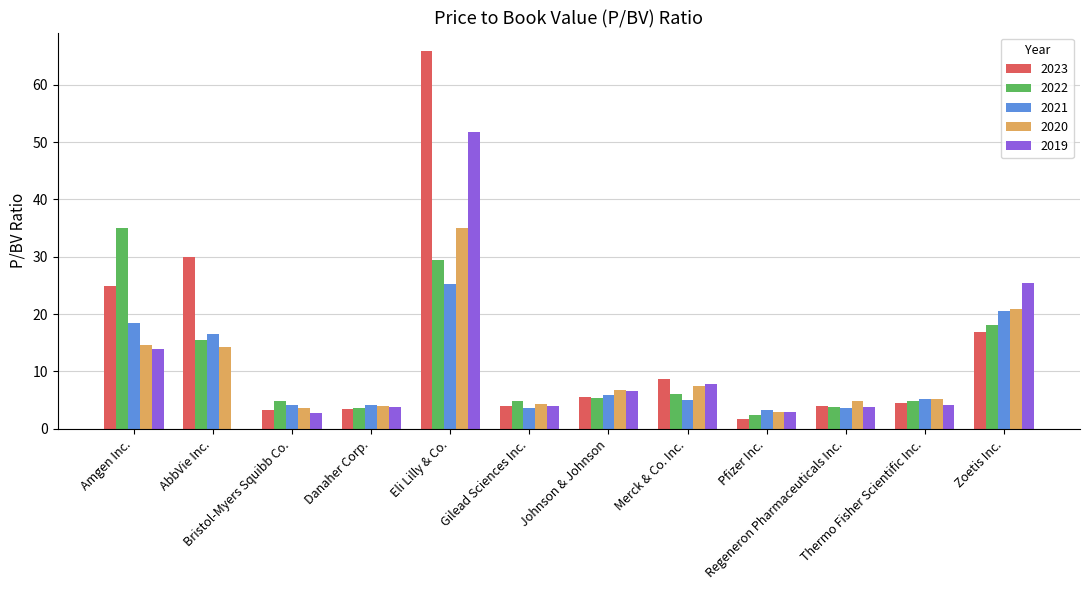

At which label does 2019 reach its peak?

Eli Lilly & Co.